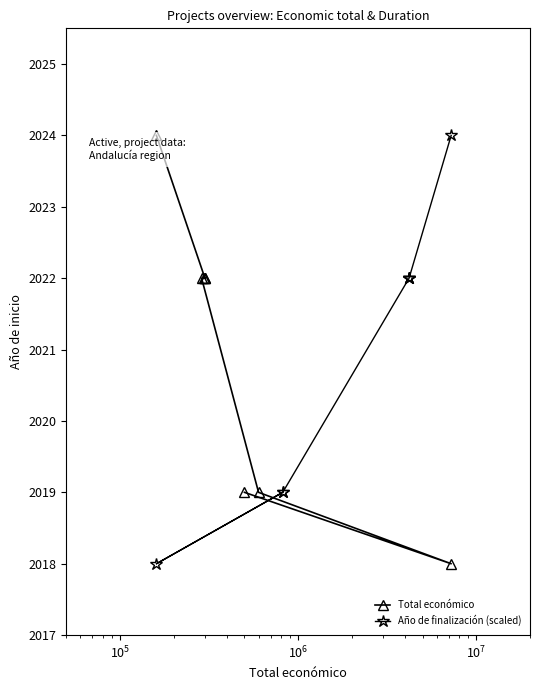

What is the value of the Total económico point at the 7th from the left?

2019